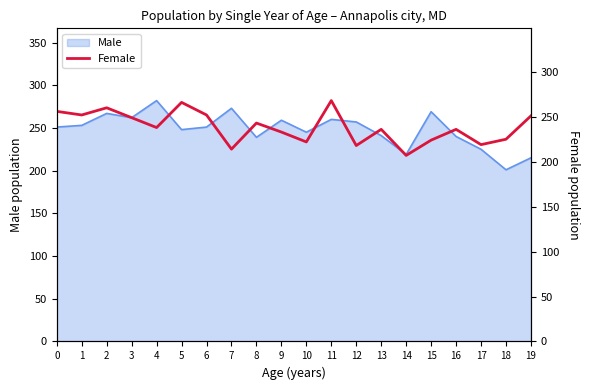

Between 10 and 5, which is larger?

5